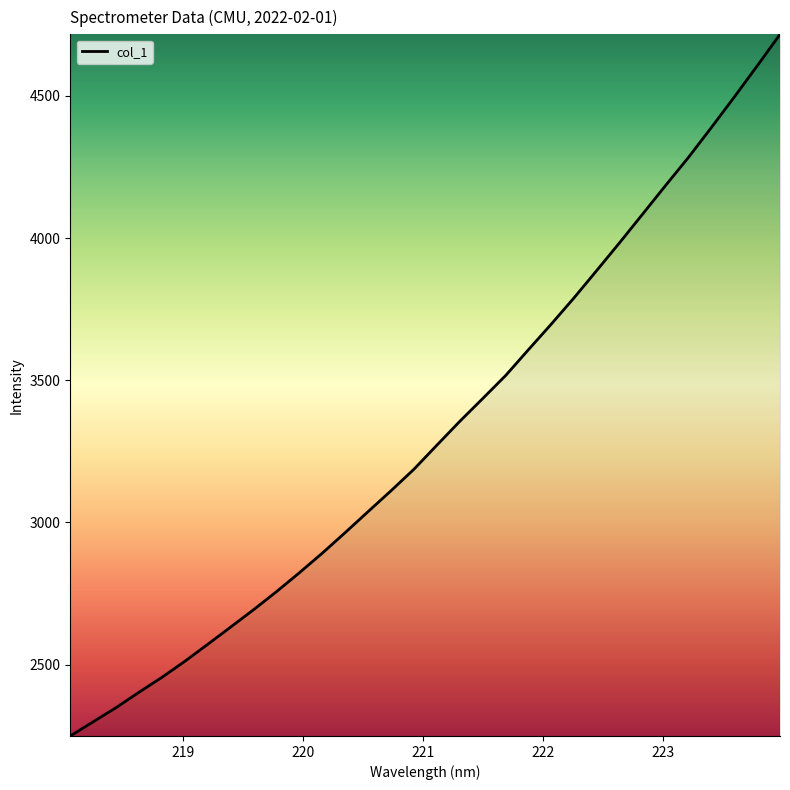

What is the maximum value shown in the chart?

4716.3